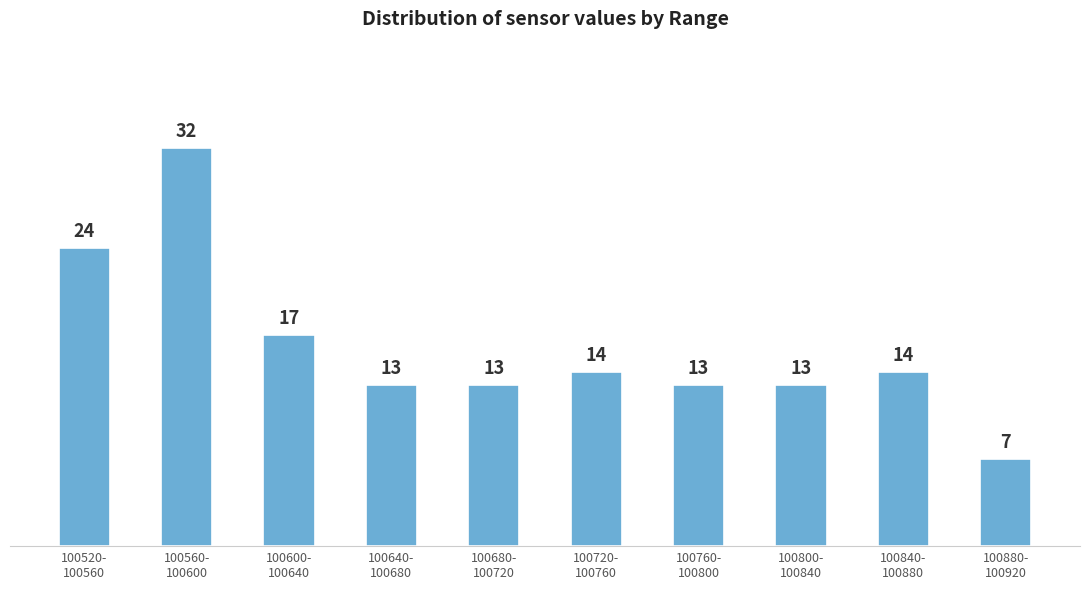

Reading left to right, list all the values displayed in this chart.

24	32	17	13	13	14	13	13	14	7